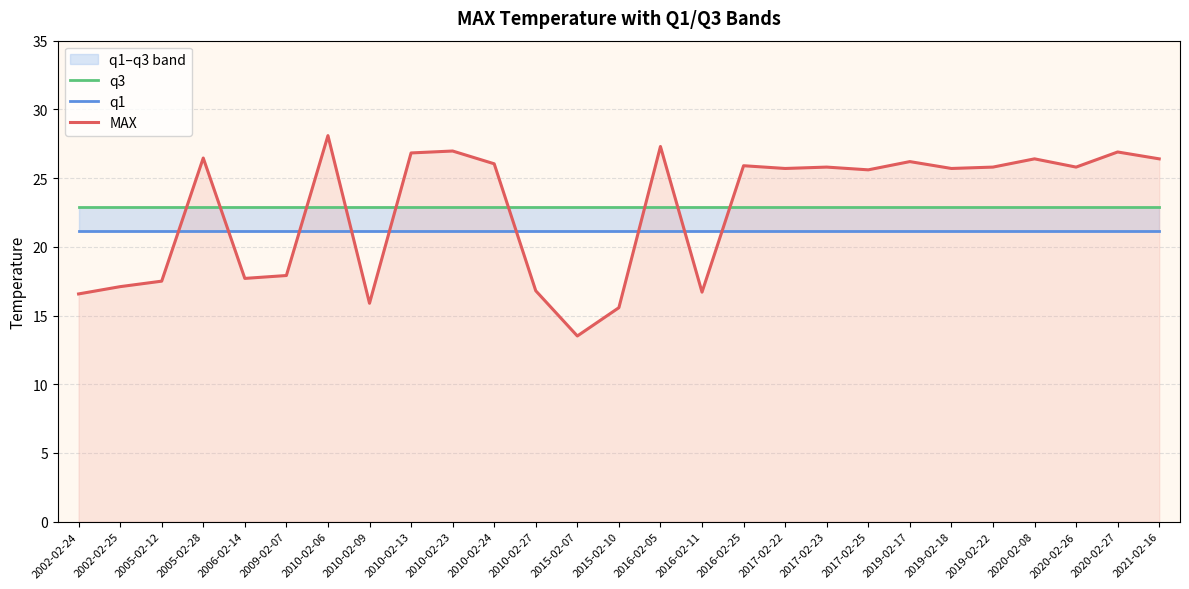

What is the difference between the MAX values at 2015-02-10 and 2010-02-24?

10.5